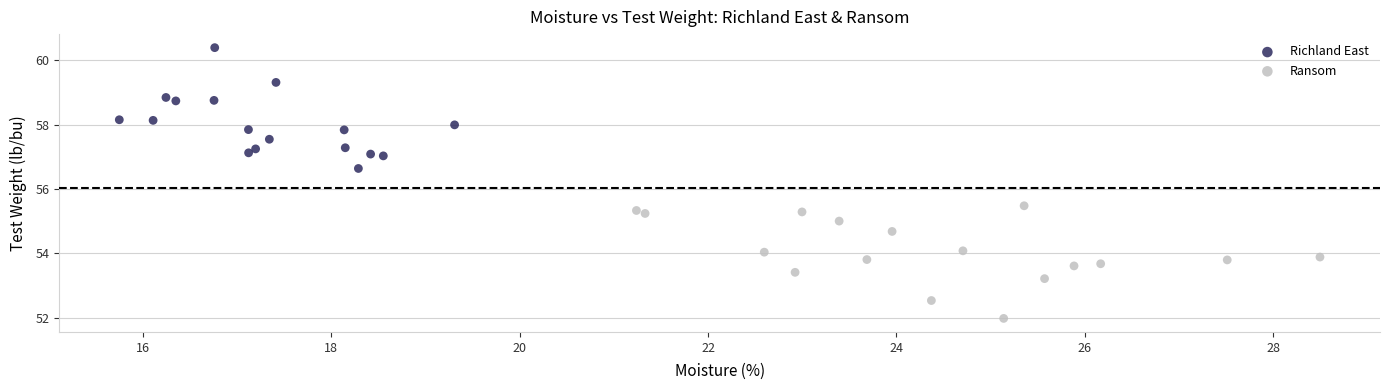

Which series contains the lowest Y value?

Ransom